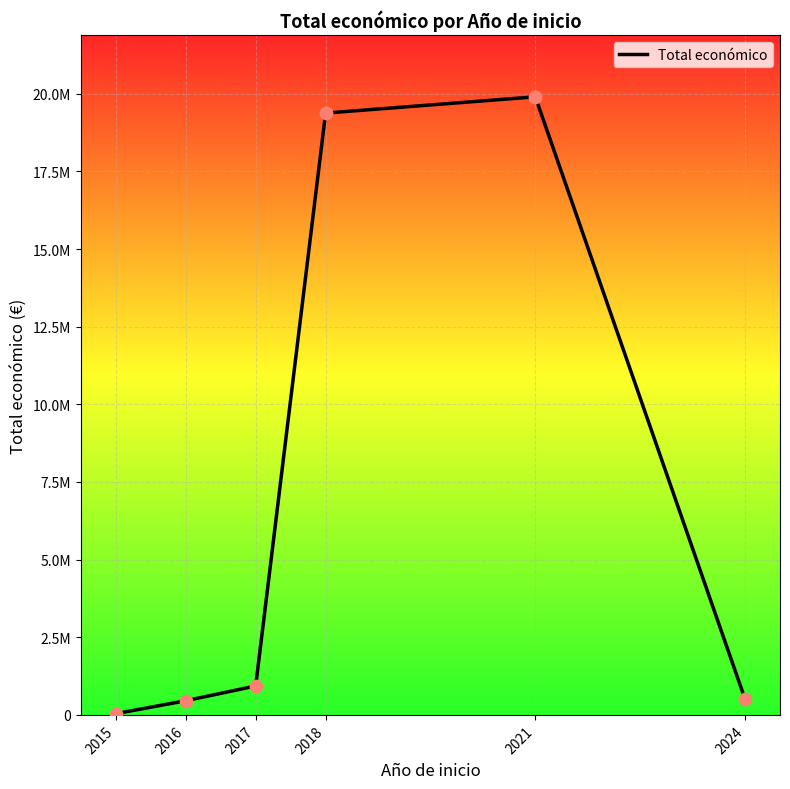

What is the ratio of the value at 2016 to the value at 2015?

11.4